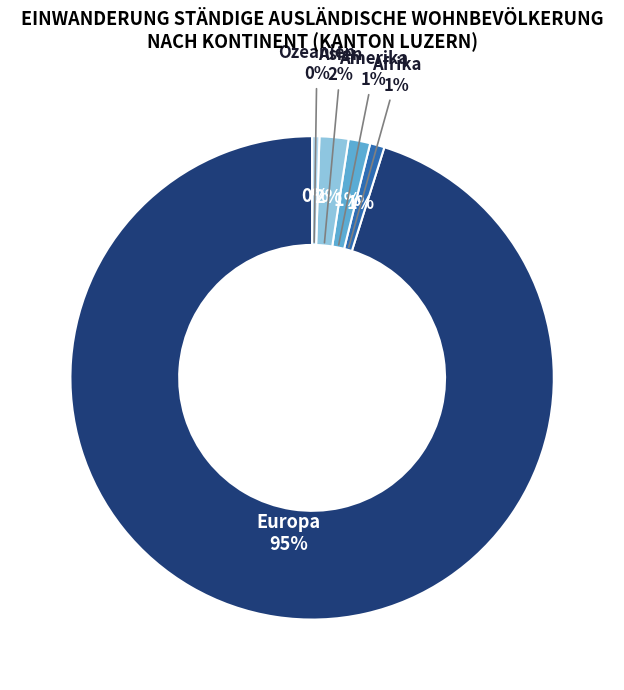

Does Europa account for over 50% of the chart?

Yes